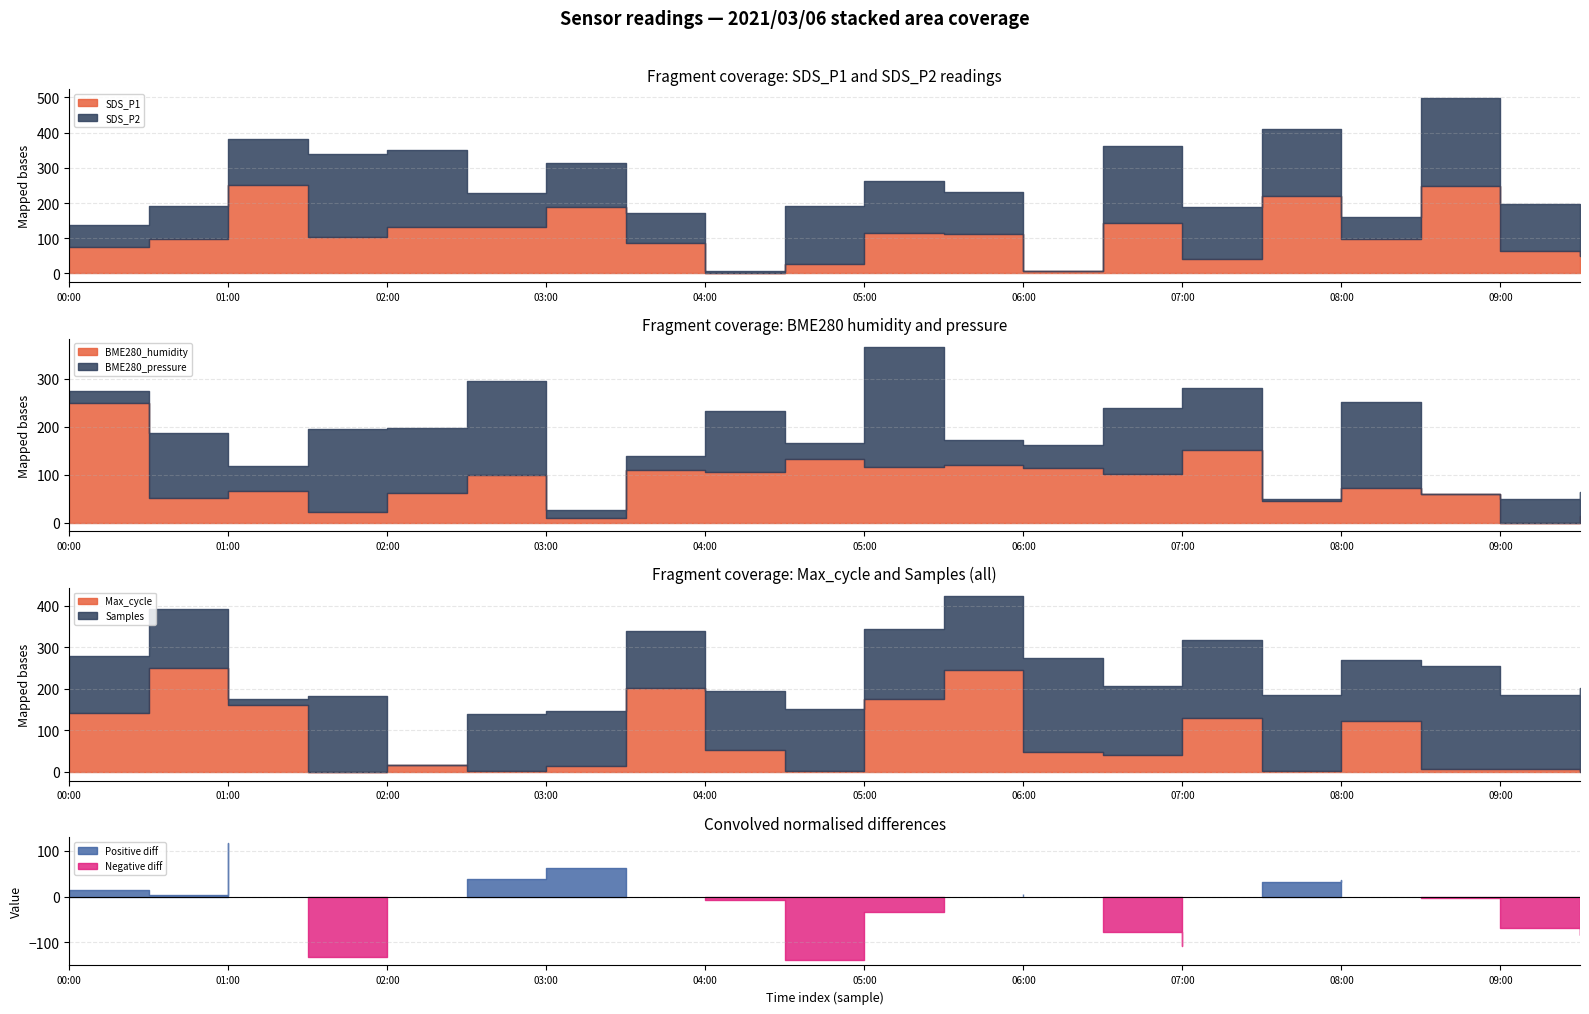

True or false: Samples and SDS_P2 intersect in this chart.

False